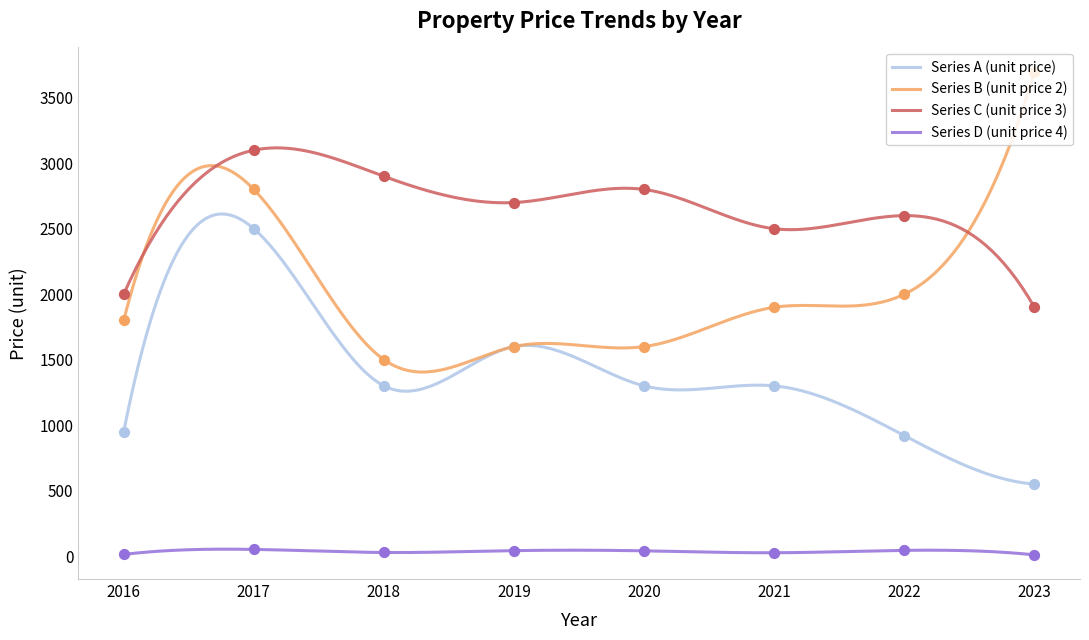

Which series reaches the maximum Y coordinate?

Series B (unit price 2)